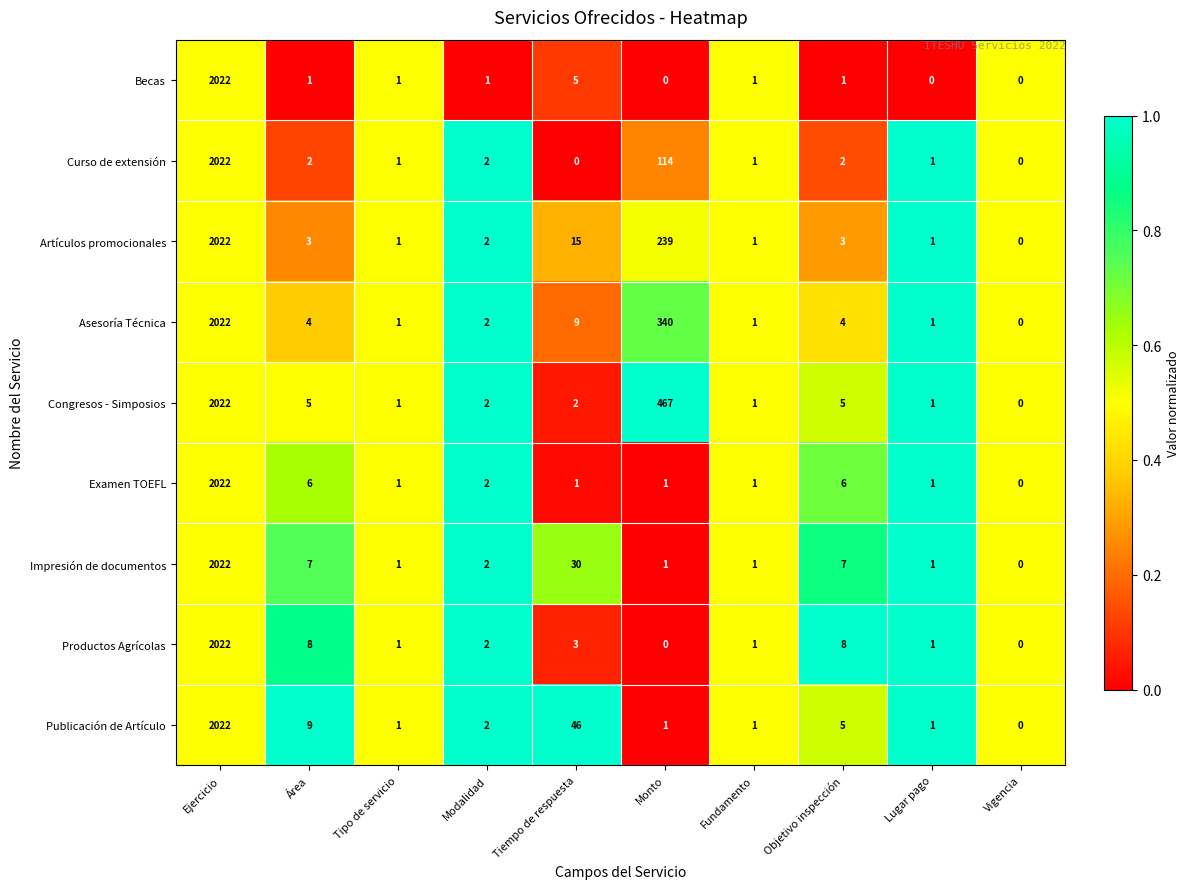

Between Tiempo de respuesta and Monto, which series saw the biggest shift?

Congresos - Simposios